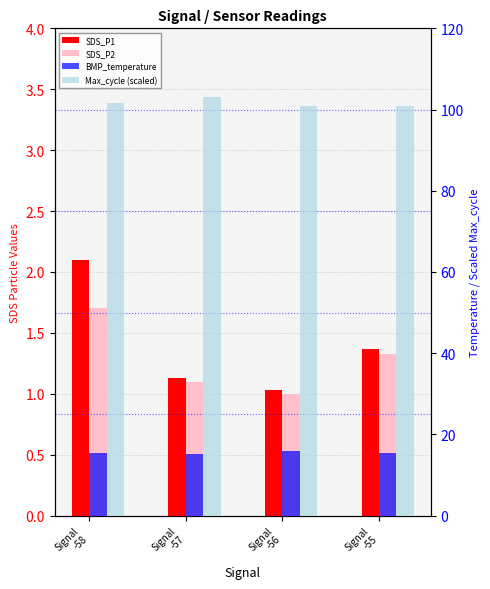

What is the value of the SDS_P2 bar at the 4th from the left?

1.3